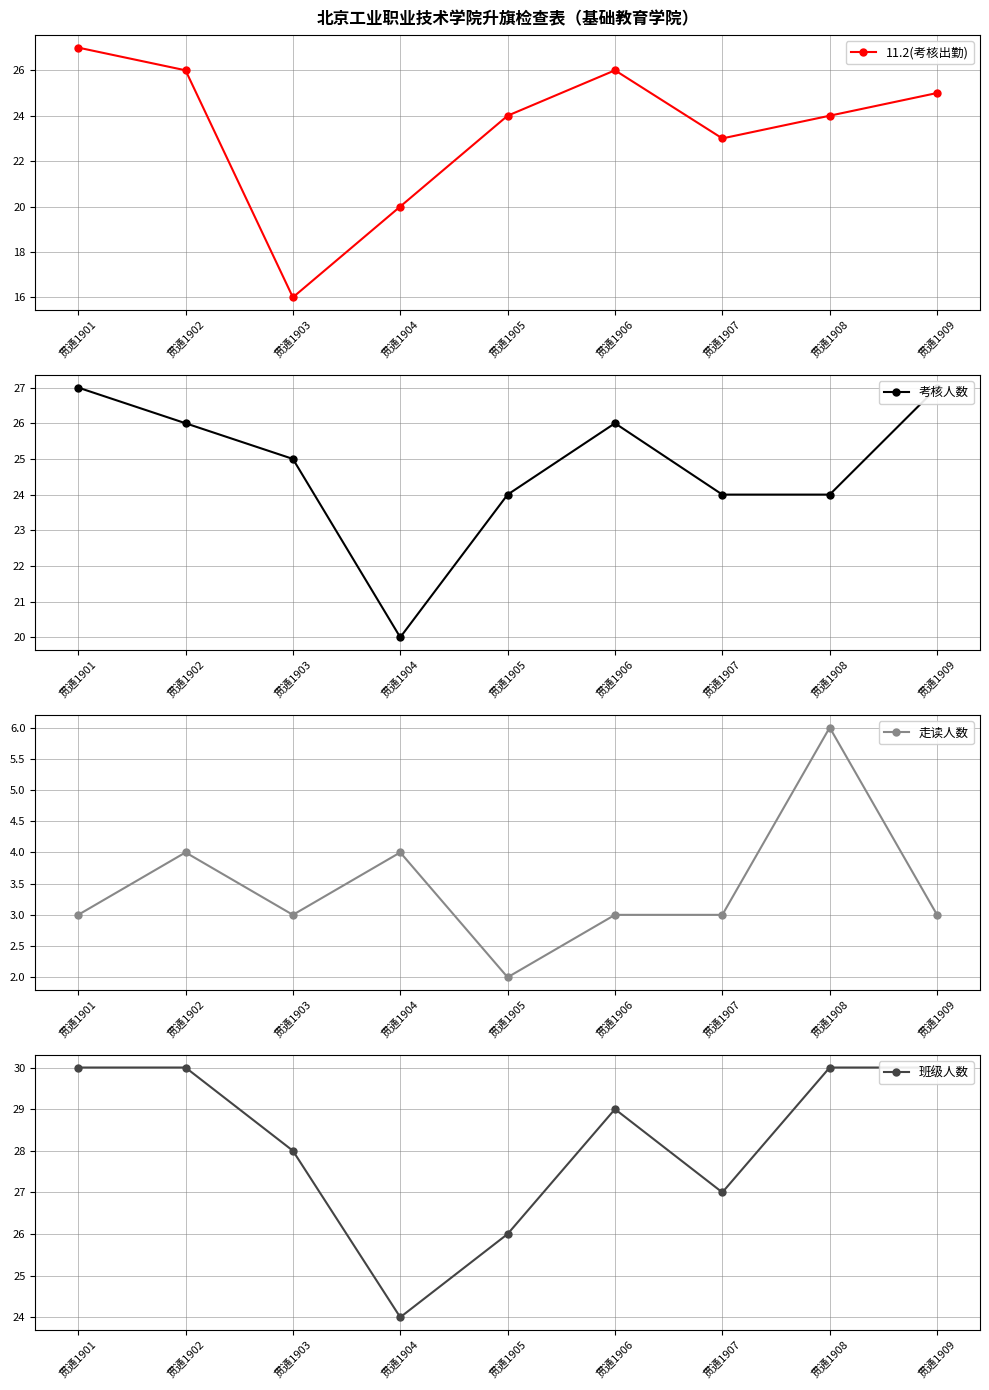

At how many categories does at least one series exceed 11?

9